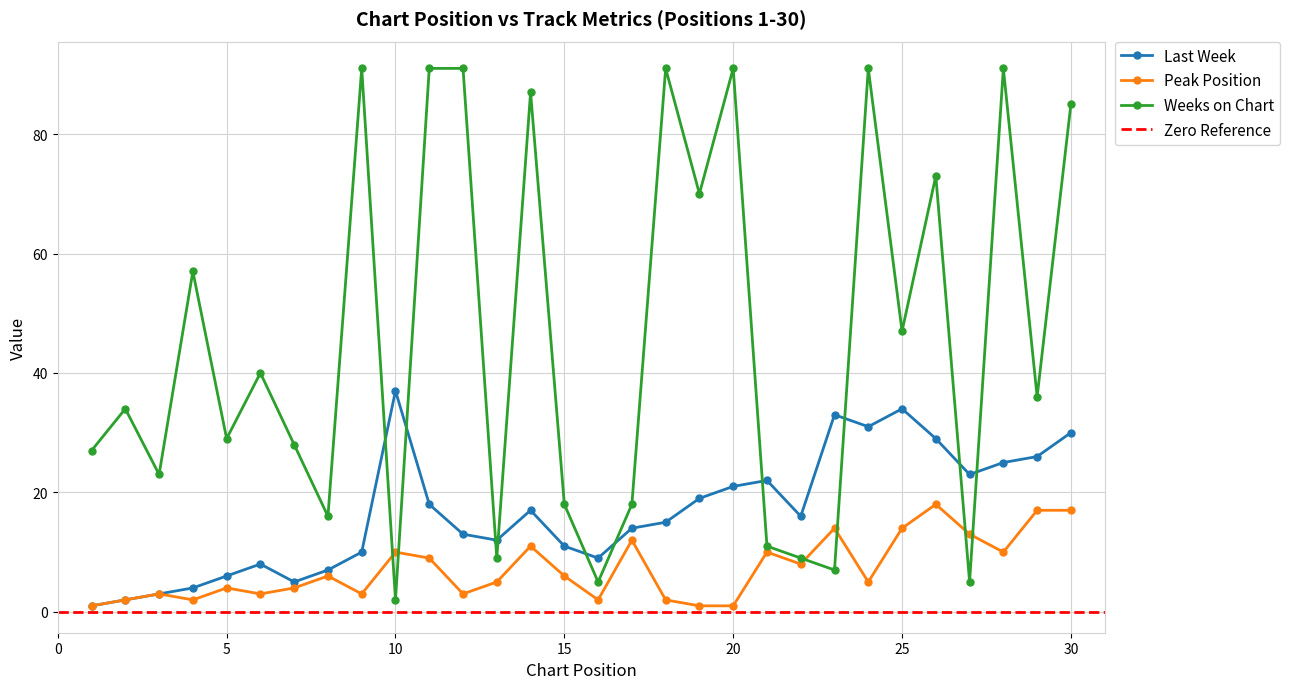

Where is the first local maximum for Peak Position?

3